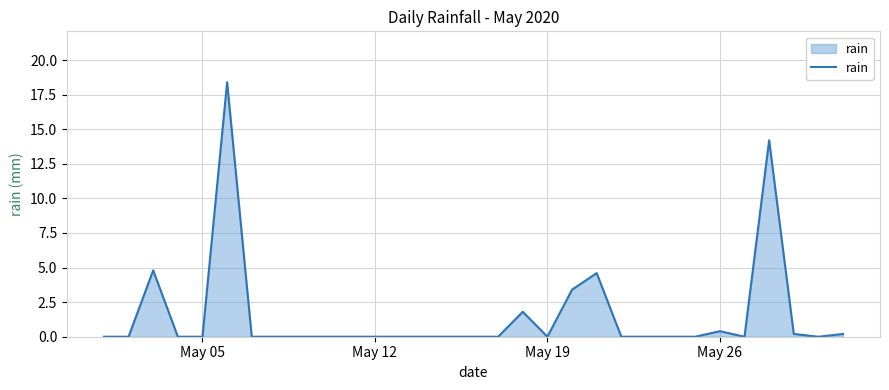

What is the difference between the maximum and minimum values?

18.4